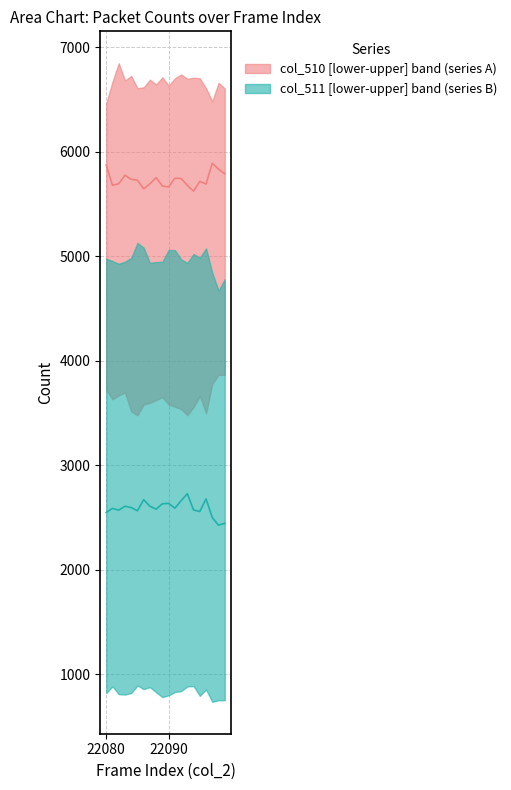

Rank the series by their maximum value, from lowest to highest.

col_511 median, col_510 median